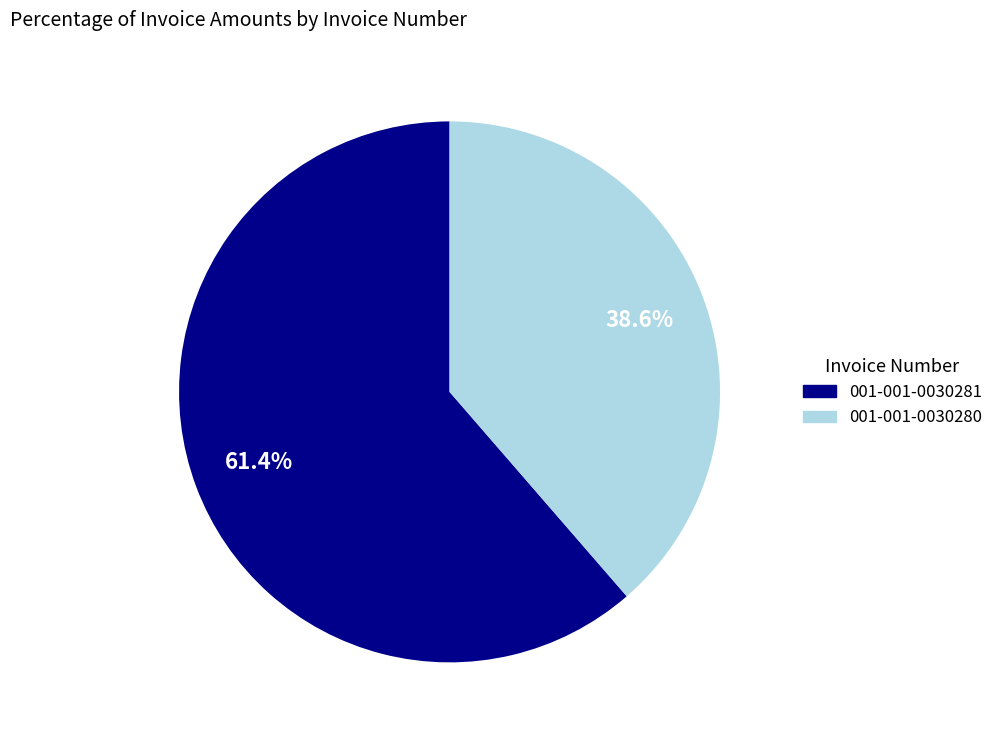

Is there any slice that represents more than half of the pie?

Yes